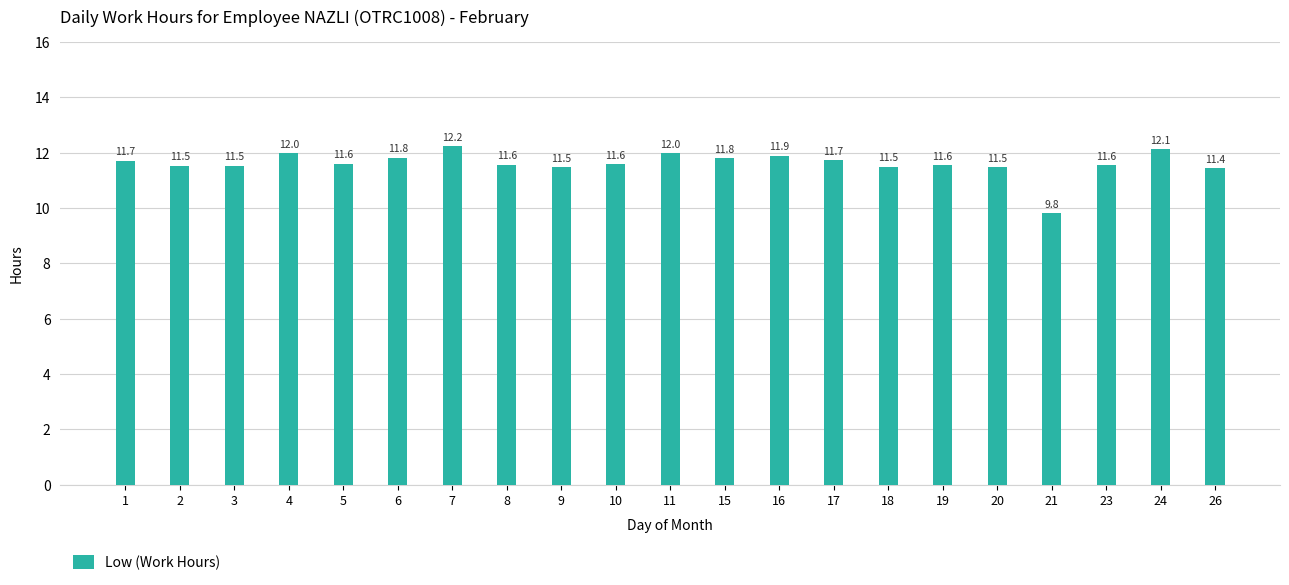

What is the value of the 20th bar from the left?

12.1